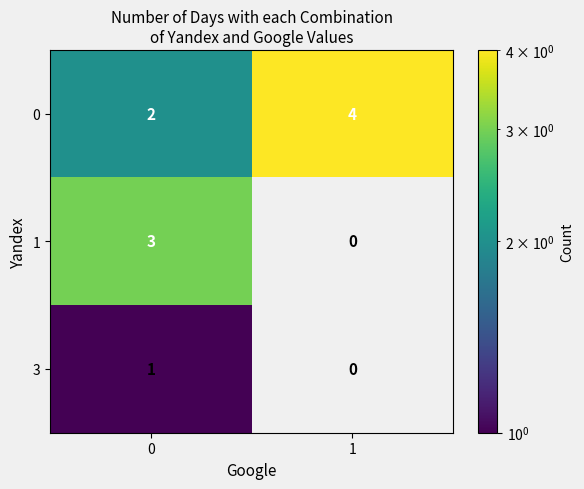

At how many categories does at least one series exceed 1?

2